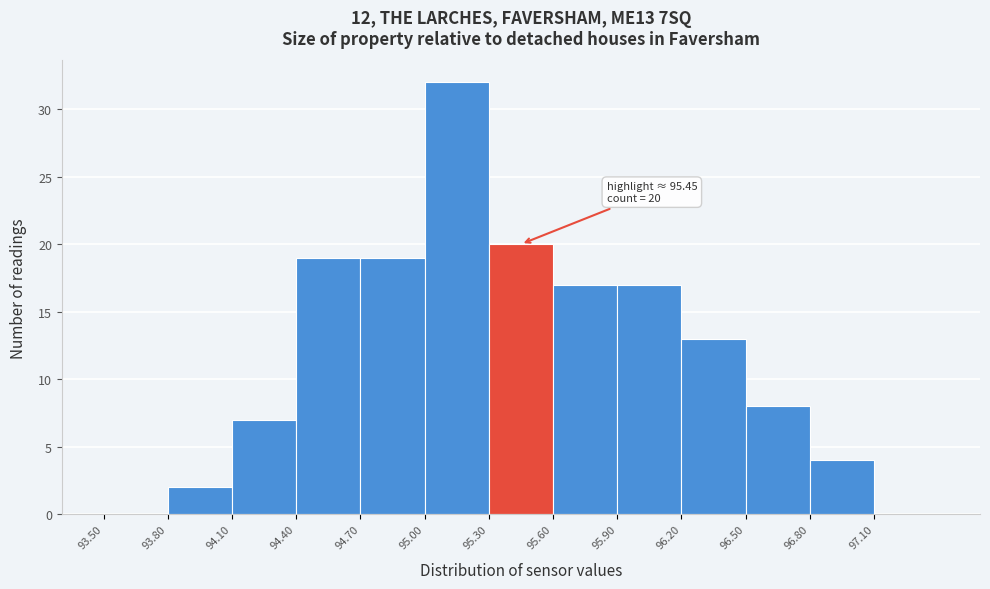

Over which range of the x-axis is the bar tallest?

95.0 to 95.3